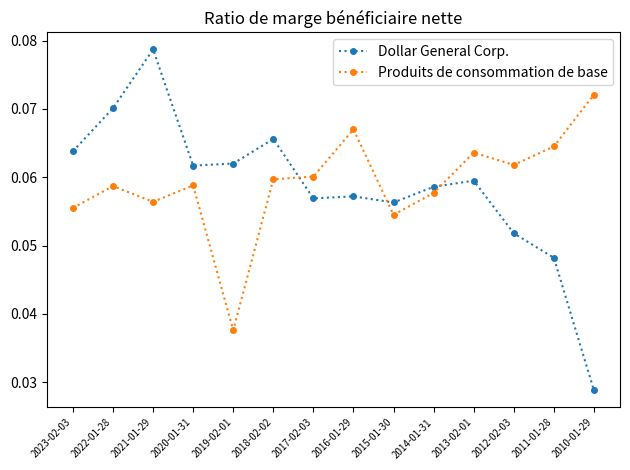

What is the label of the 9th point from the right?

2018-02-02